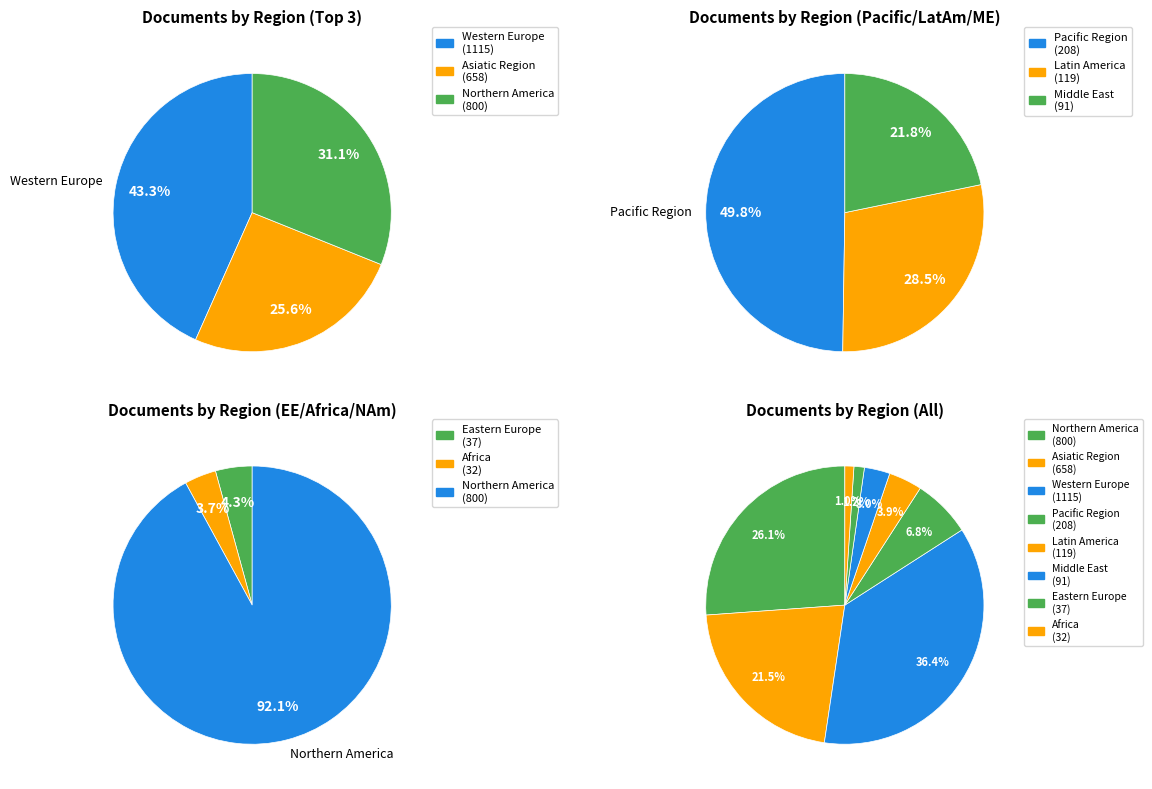

How many slices are in this pie chart?

8